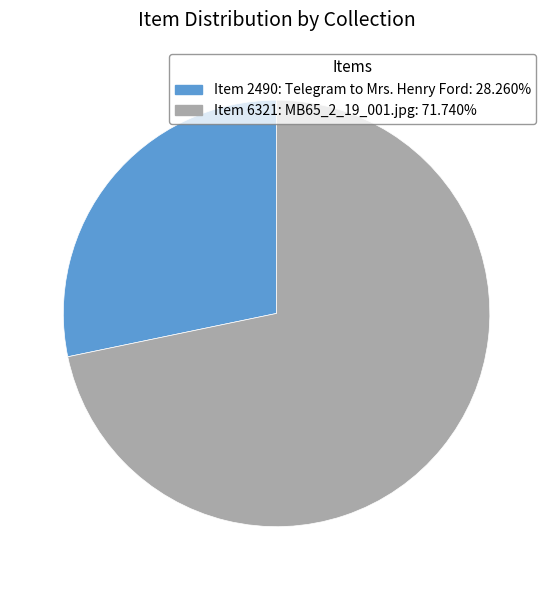

Approximately how many times larger is the value at Item 2490: Telegram to Mrs. Henry Ford compared to Item 6321: MB65_2_19_001.jpg?

0.4